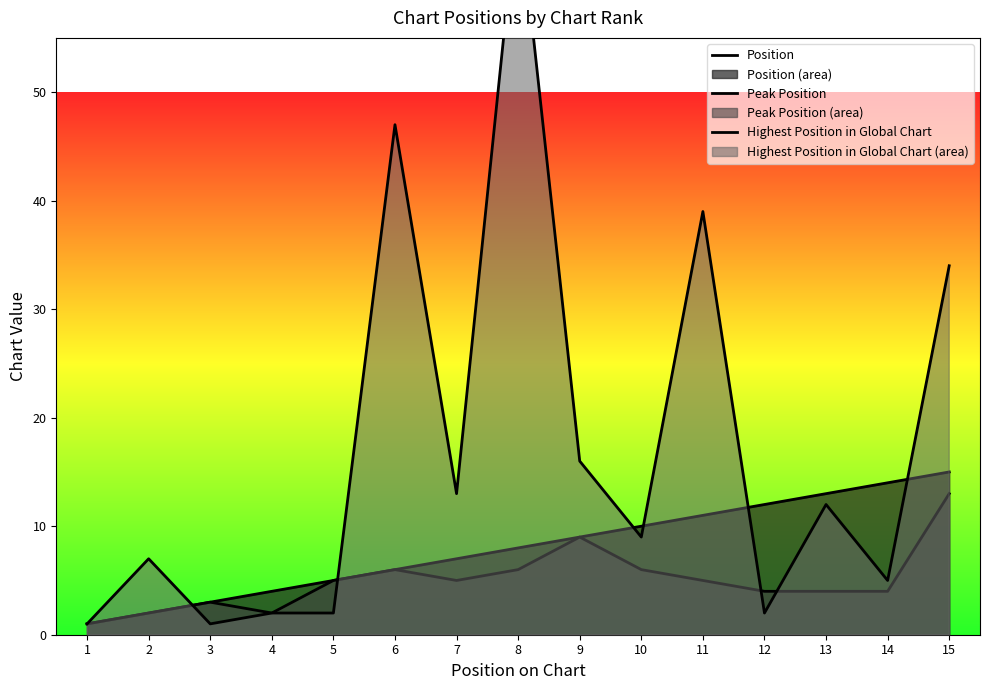

Which series has the widest spread of values?

Highest Position in Global Chart